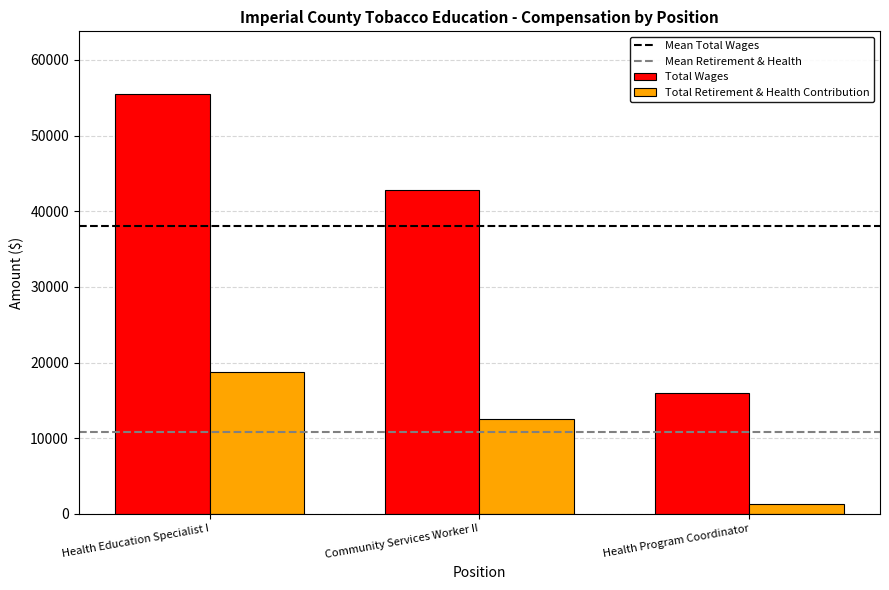

What is the highest value of the Total Wages series?

55457